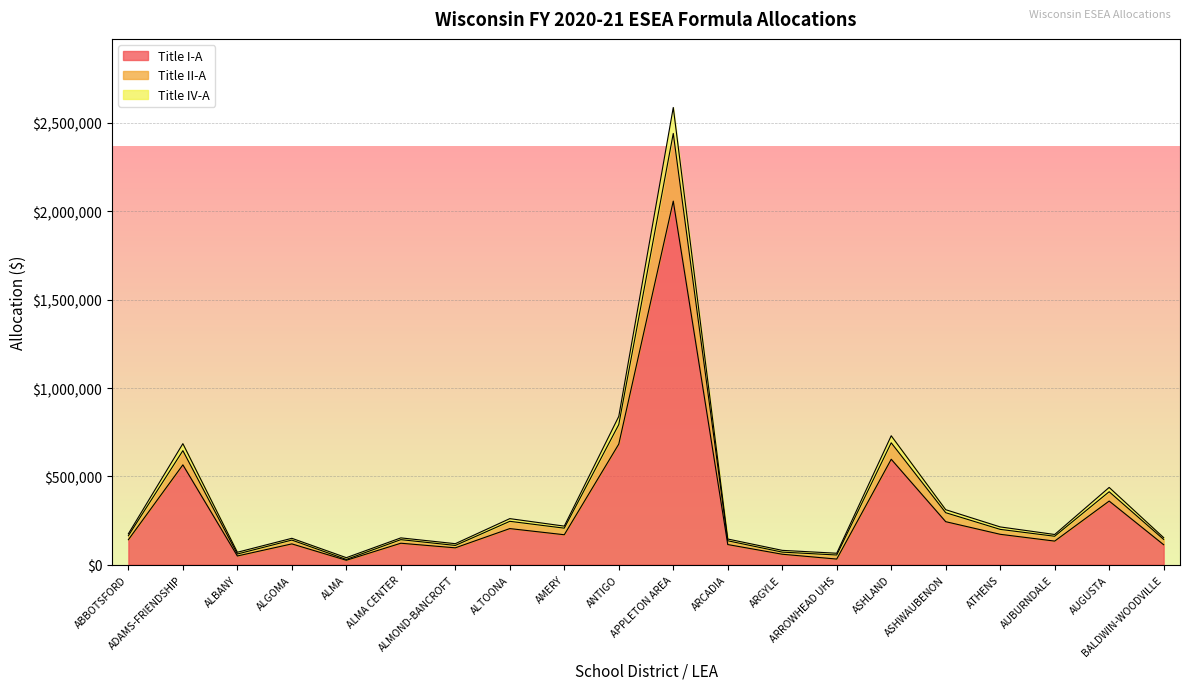

At which category is the sum across all series the highest?

APPLETON AREA